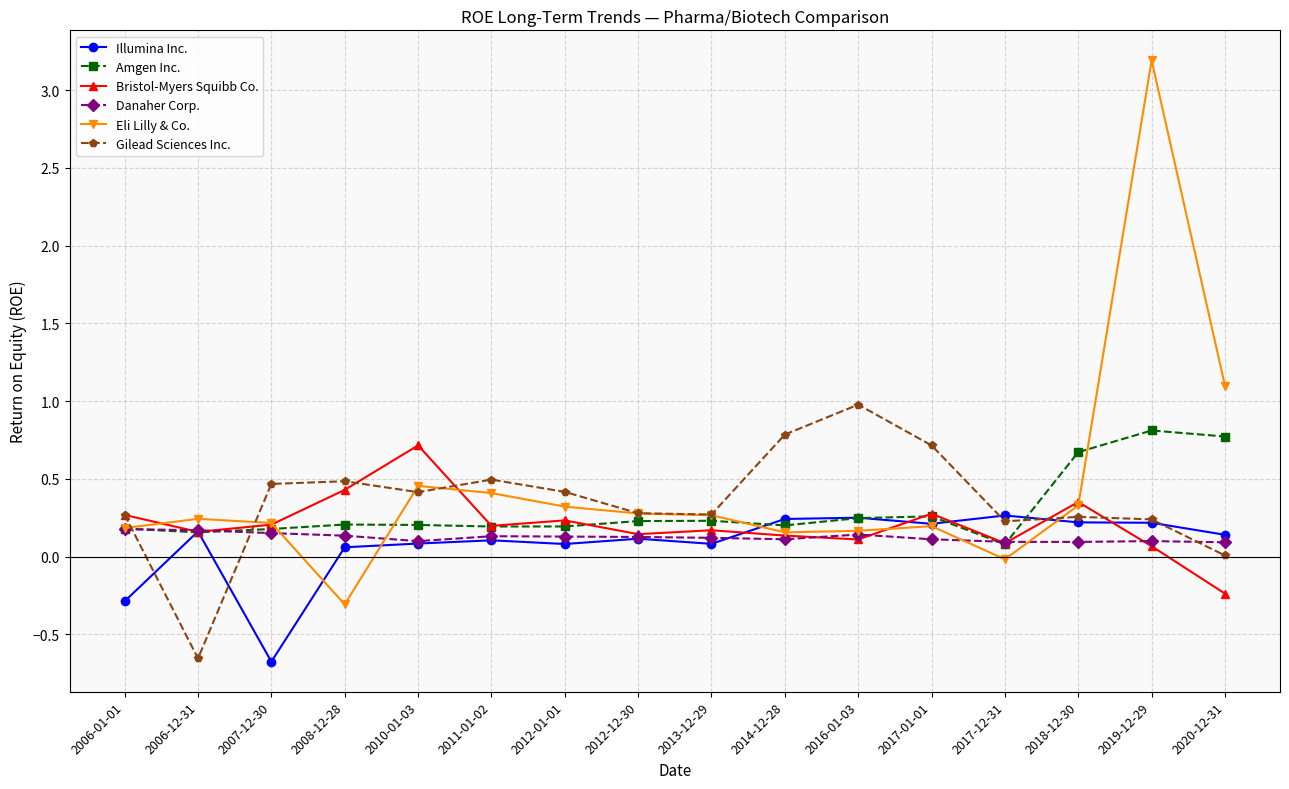

True or false: Bristol-Myers Squibb Co. has more than 2 points higher than both neighbors.

True